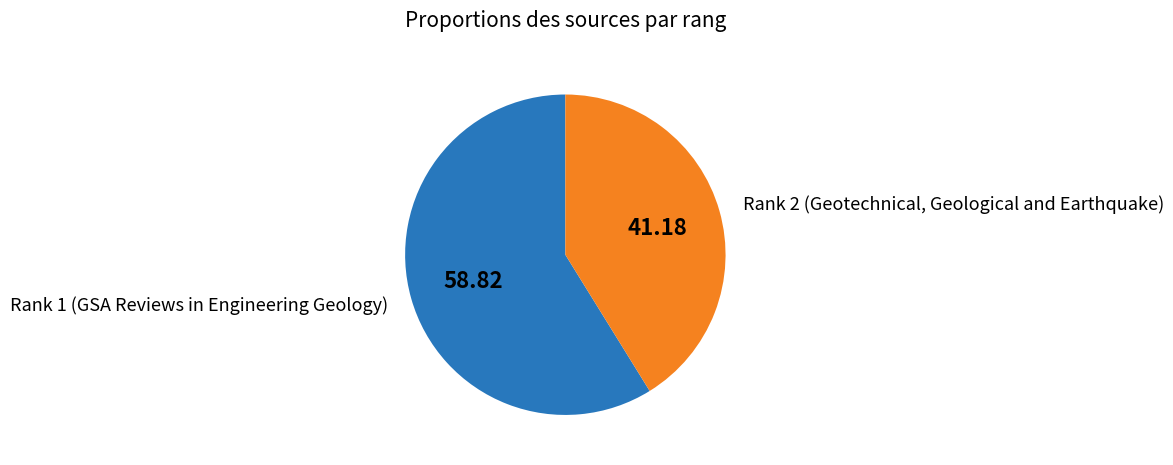

Is Rank 1 (GSA Reviews in Engineering Geology) the majority of the pie?

Yes